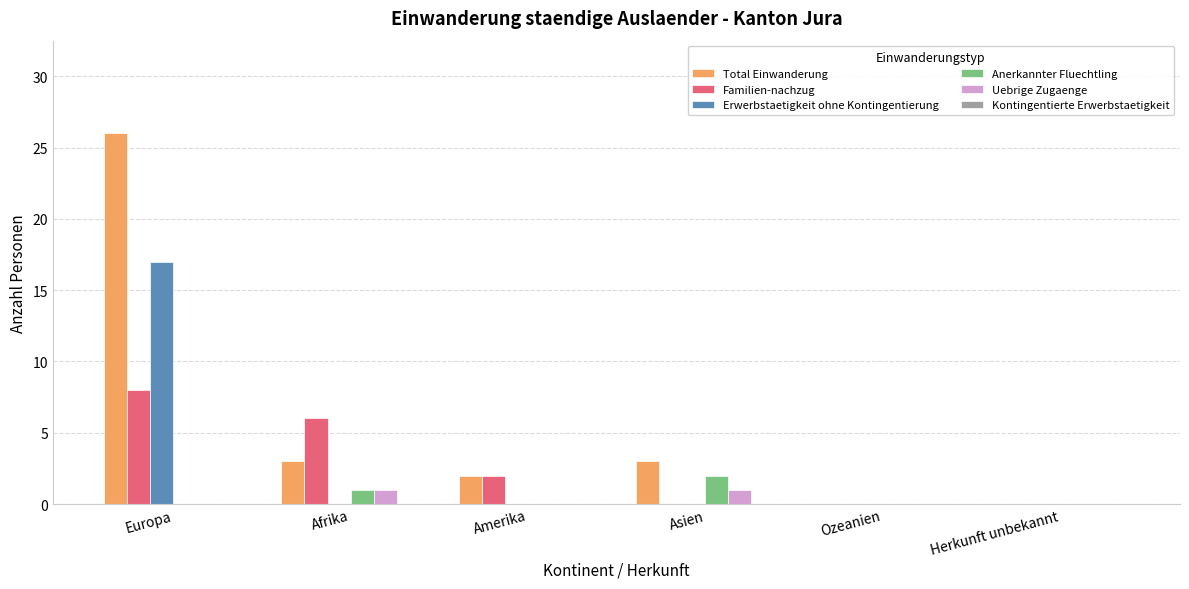

What is the sum of the Familien-nachzug values at Europa and Asien?

8